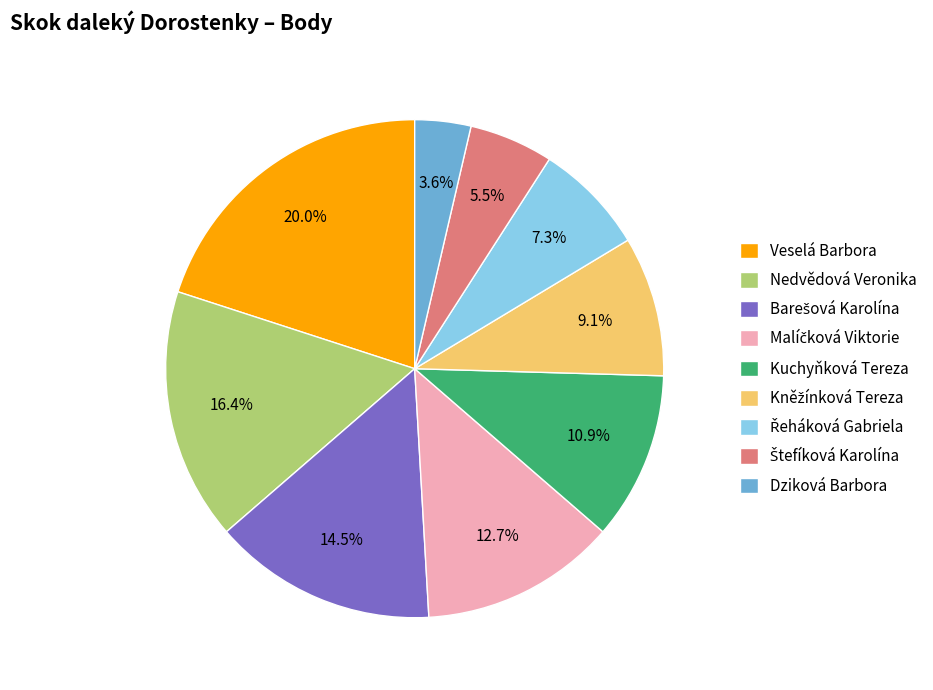

Is it true that Nedvědová Veronika is 28% of the pie?

False